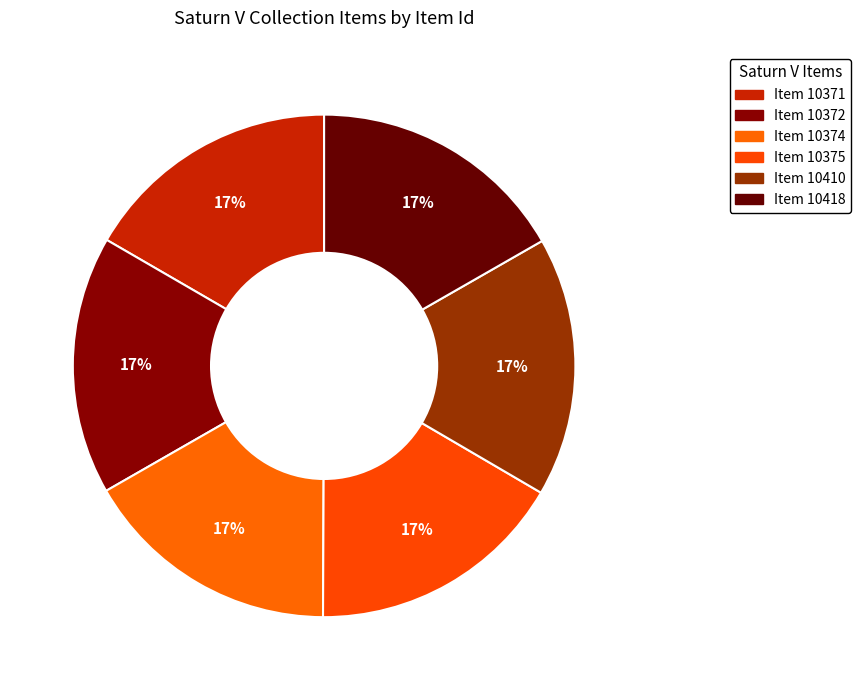

How many segments does this pie chart have?

6